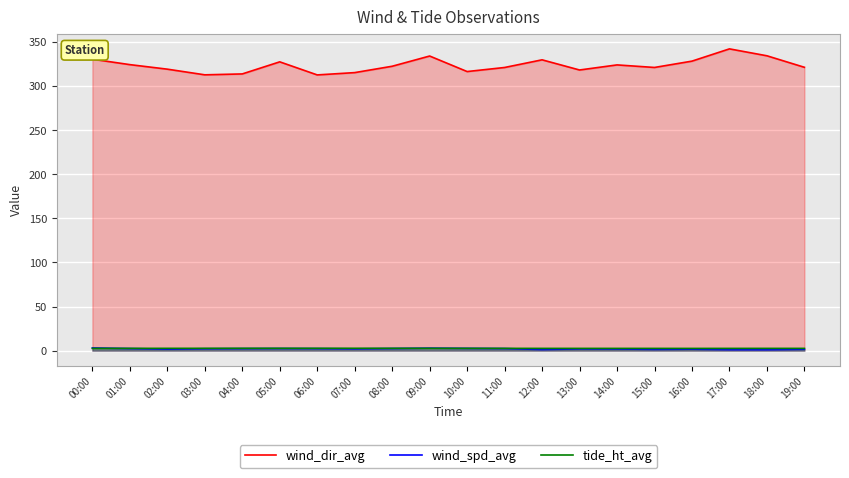

The wind_spd_avg series shows 2.4 at 19:00. True or false?

False